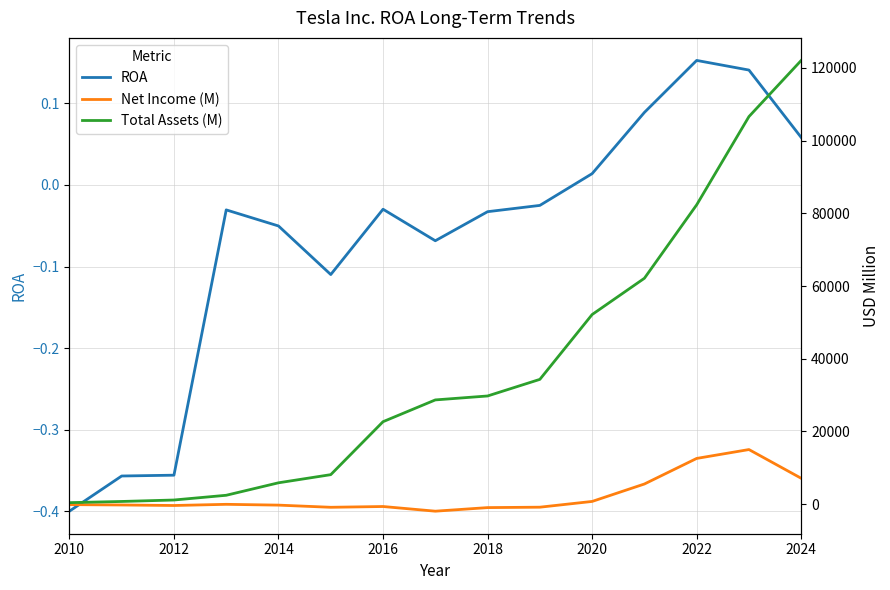

Where does the ROA series first go above 0?

2020